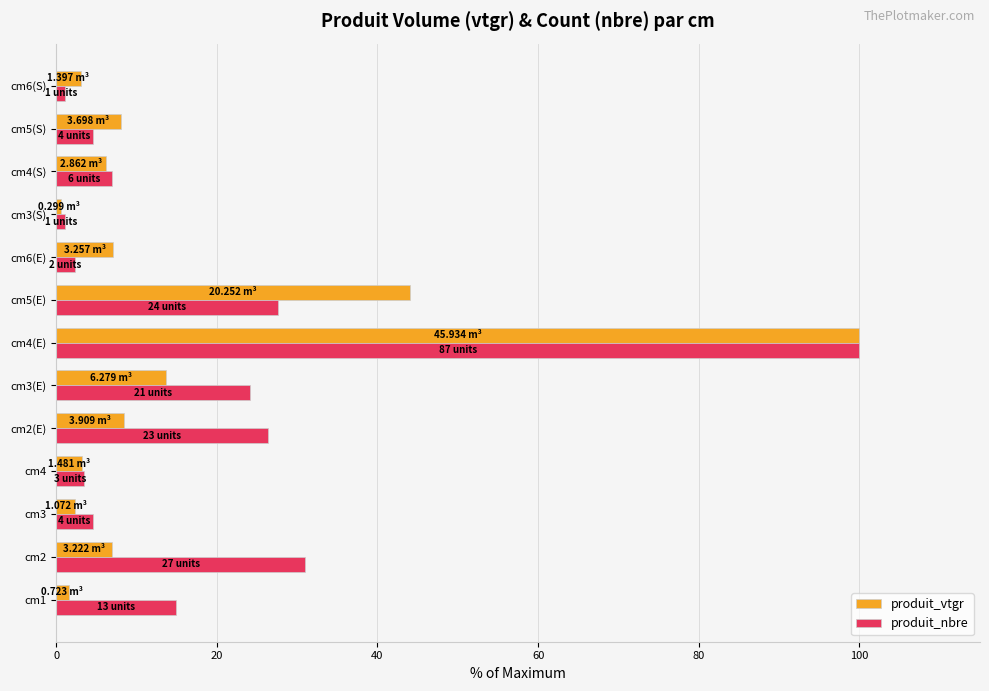

At cm1, list the series in order from smallest to largest.

produit_vtgr, produit_nbre